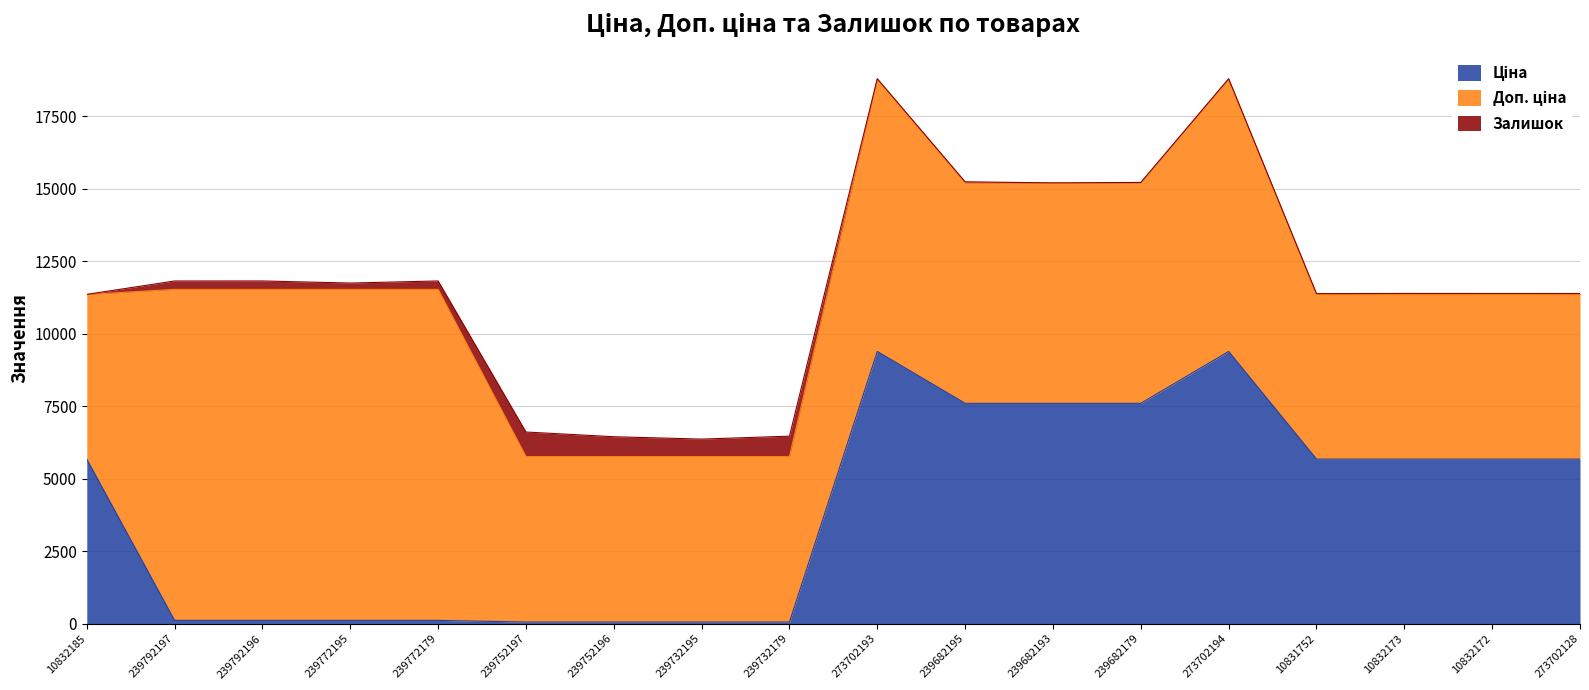

How many values in the Ціна series are below 5673?

8